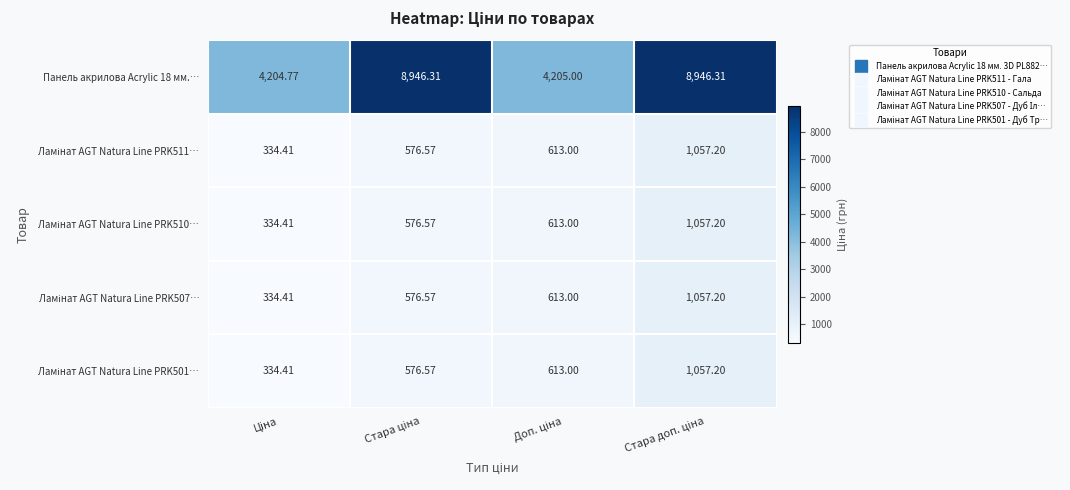

What is the greatest value displayed?

8946.3